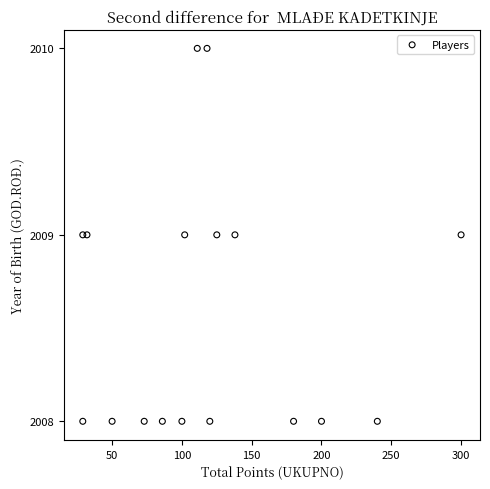

What is the range of X values (max minus min)?

271